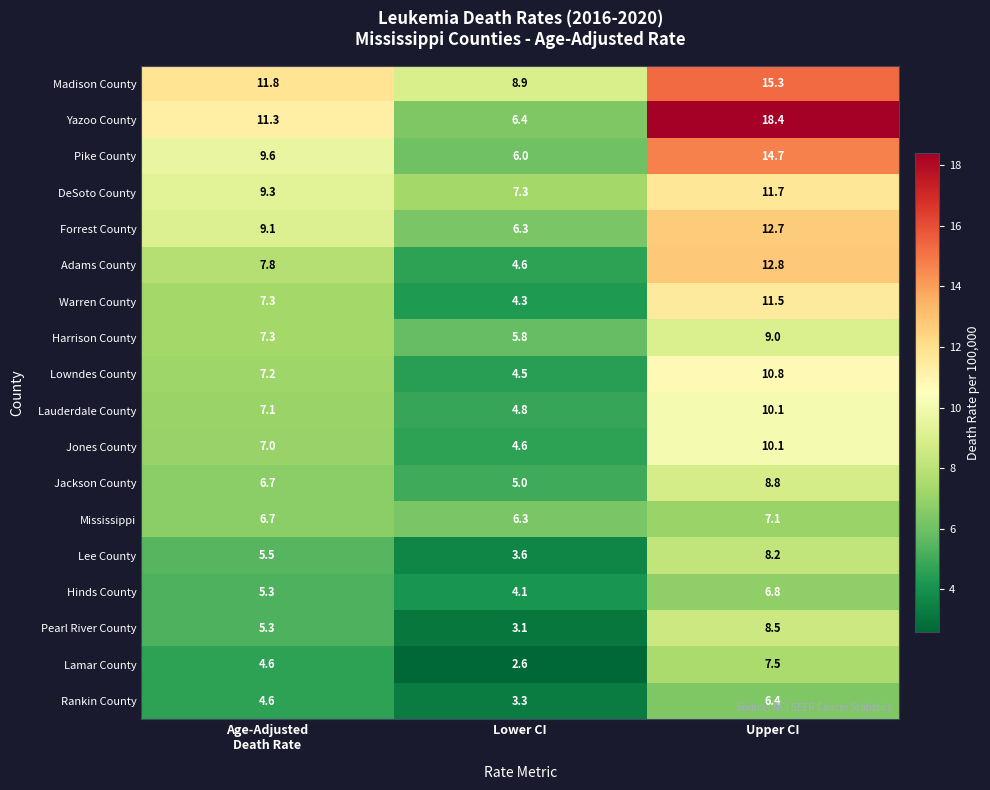

At which category is the sum across all series the highest?

Upper CI